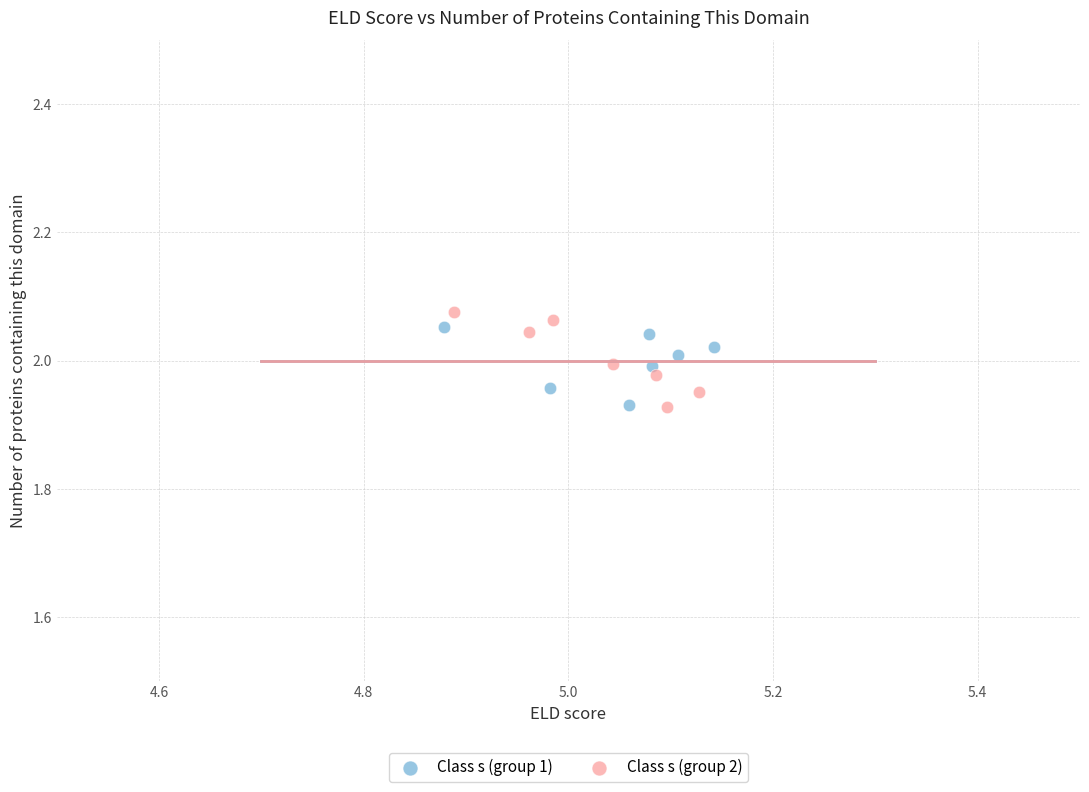

What are all the series names shown in the legend?

Class s (group 1), Class s (group 2)